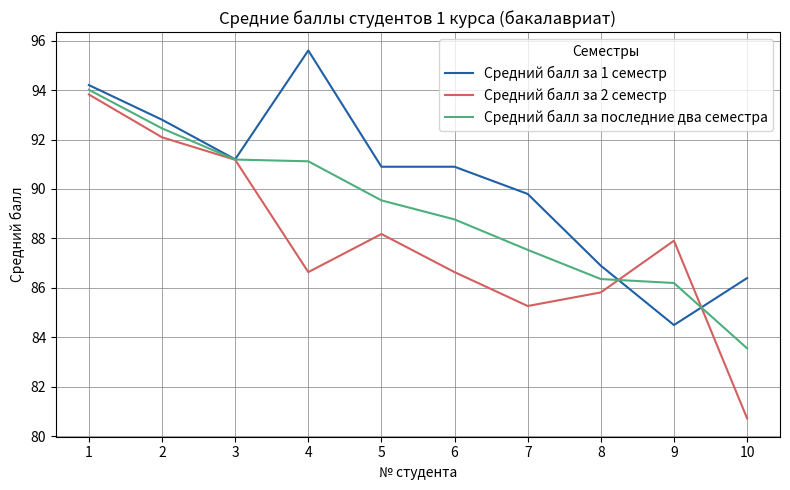

Reading left to right, what are all the values shown in this chart?

Средний балл за 1 семестр: 94.2	92.8	91.2	95.6	90.9	90.9	89.8	86.9	84.5	86.4
Средний балл за 2 семестр: 93.8	92.1	91.2	86.6	88.2	86.6	85.3	85.8	87.9	80.7
Средний балл за последние два семестра: 94.0	92.5	91.2	91.1	89.5	88.8	87.5	86.4	86.2	83.6